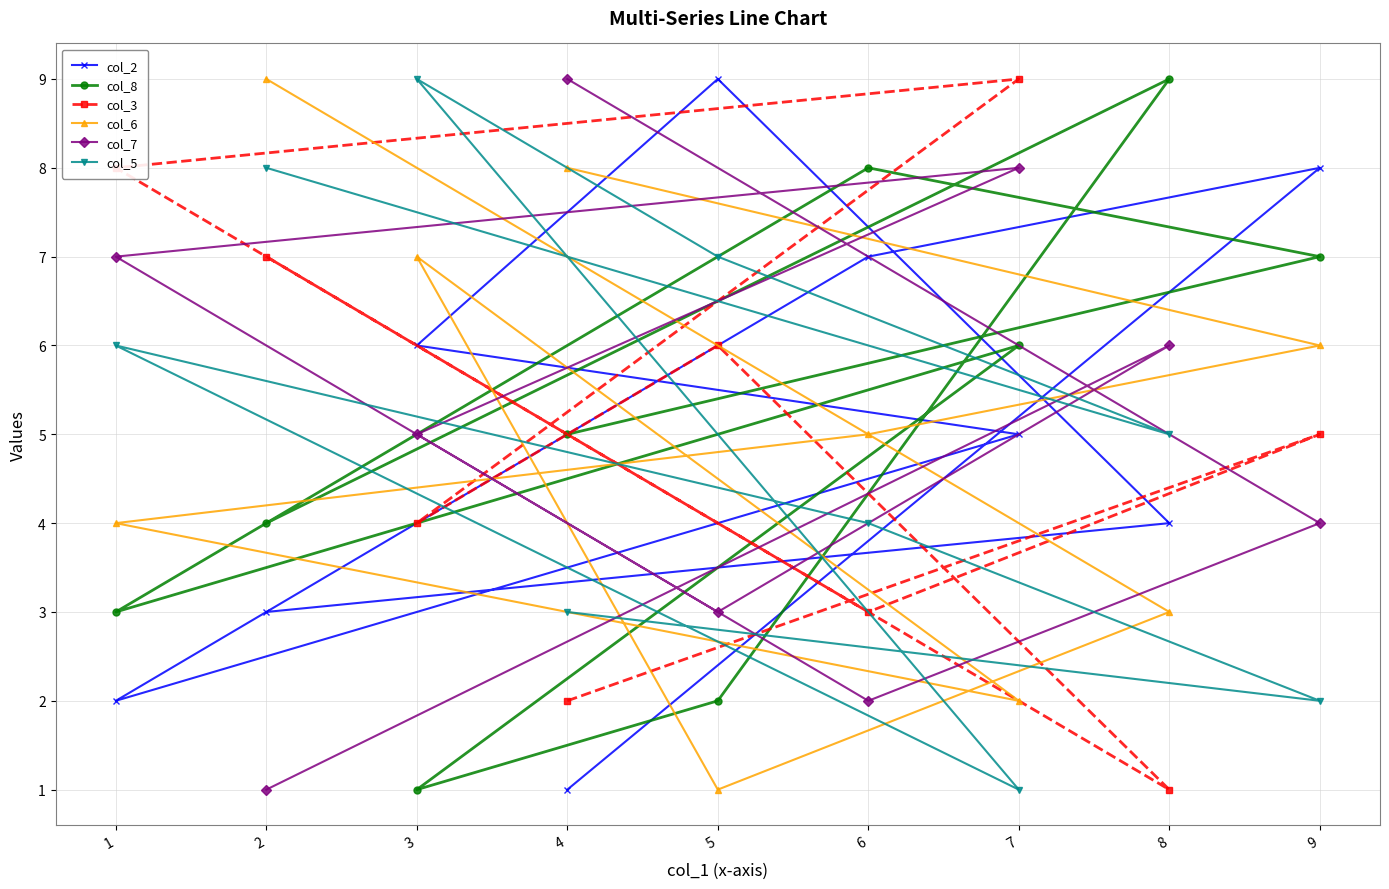

What is the difference between the col_8 values at 6 and 8?

1